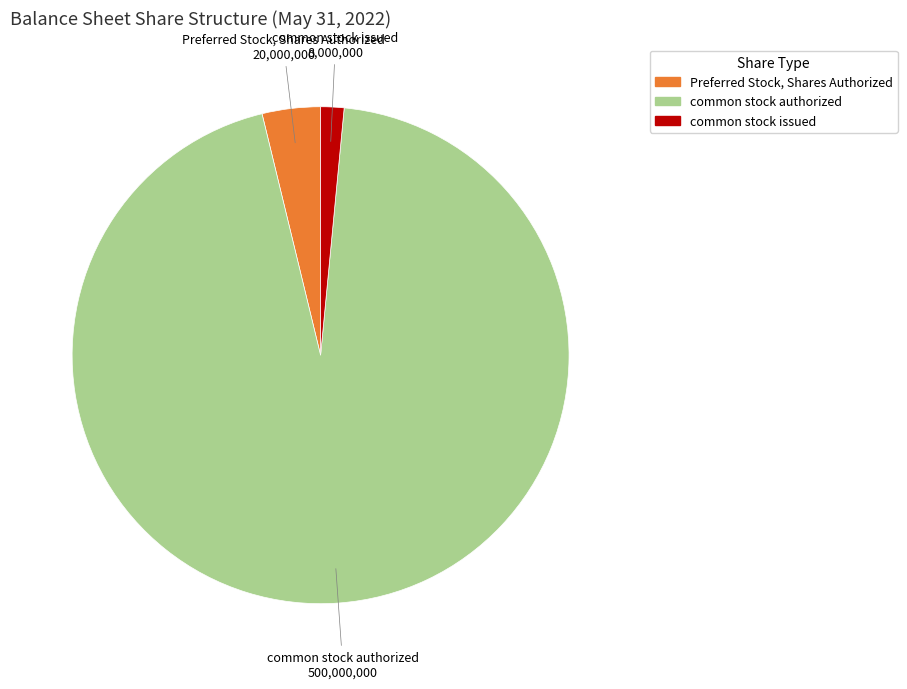

Does Preferred Stock, Shares Authorized account for over 50% of the chart?

No